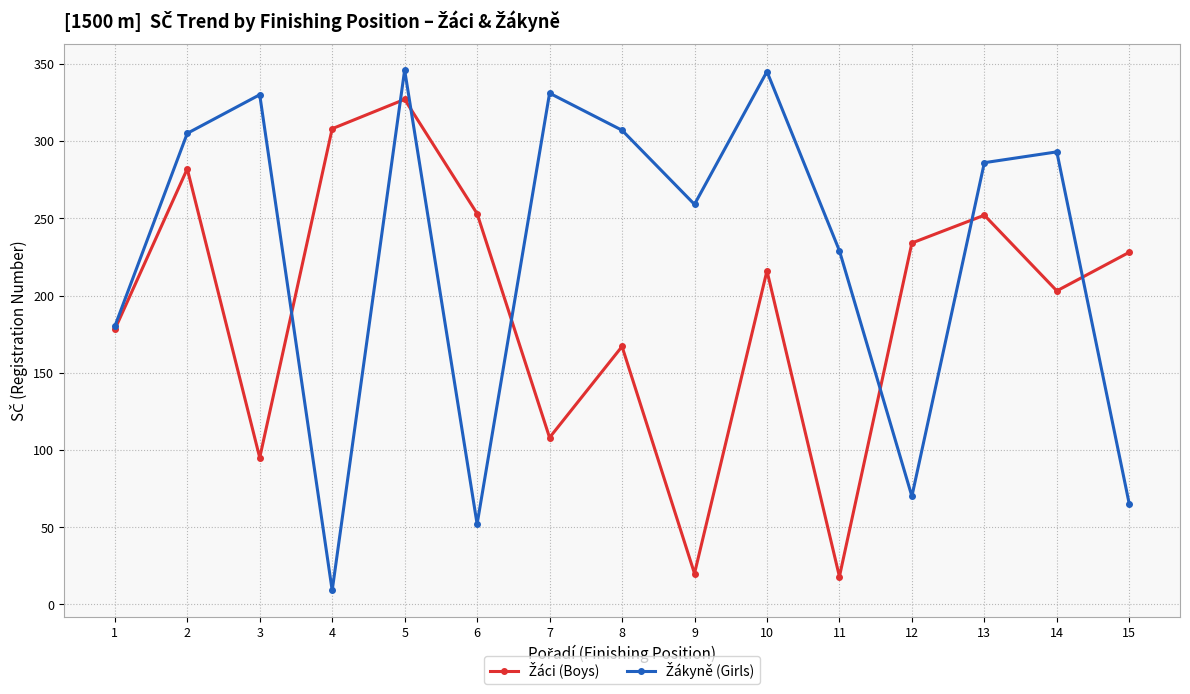

How many series are shown in this chart?

2